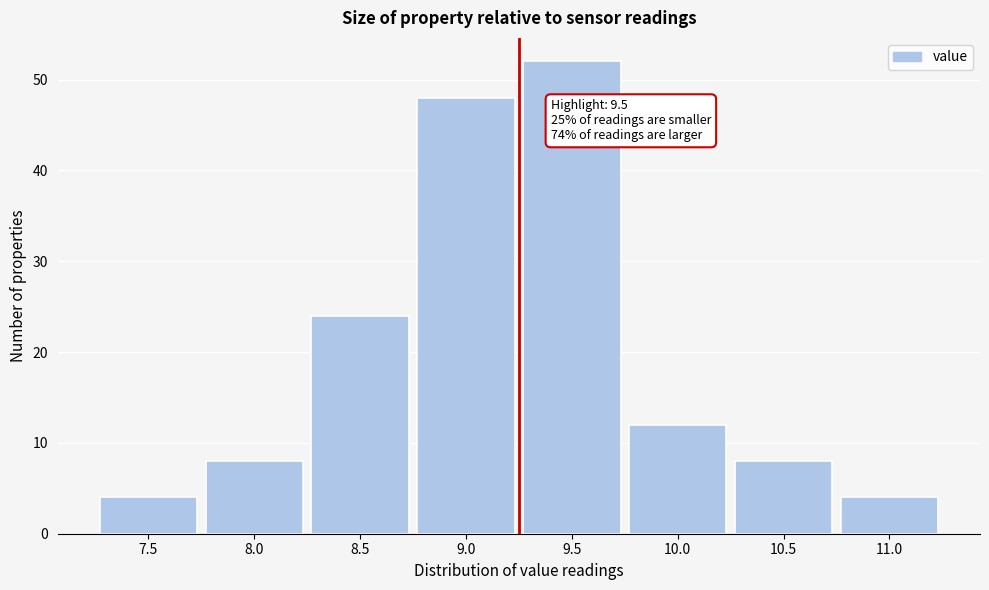

Reading right to left, list all the values displayed in this chart.

11.0=4	10.5=8	10.0=12	9.5=52	9.0=48	8.5=24	8.0=8	7.5=4